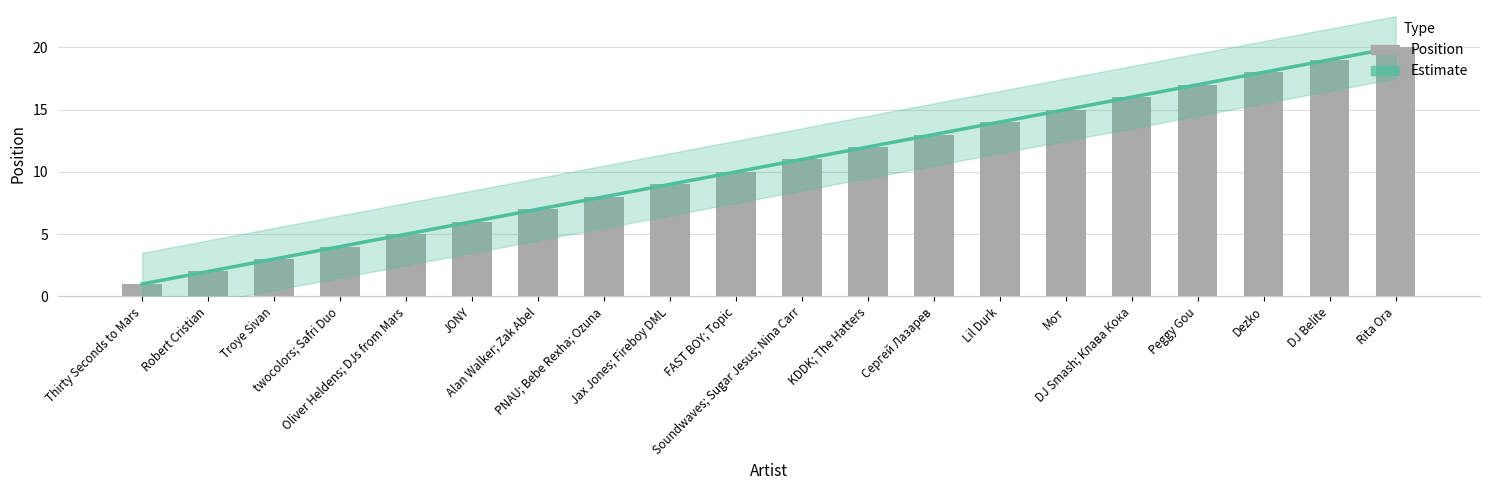

Is it true that the value at Soundwaves; Sugar Jesus; Nina Carr is 7?

False